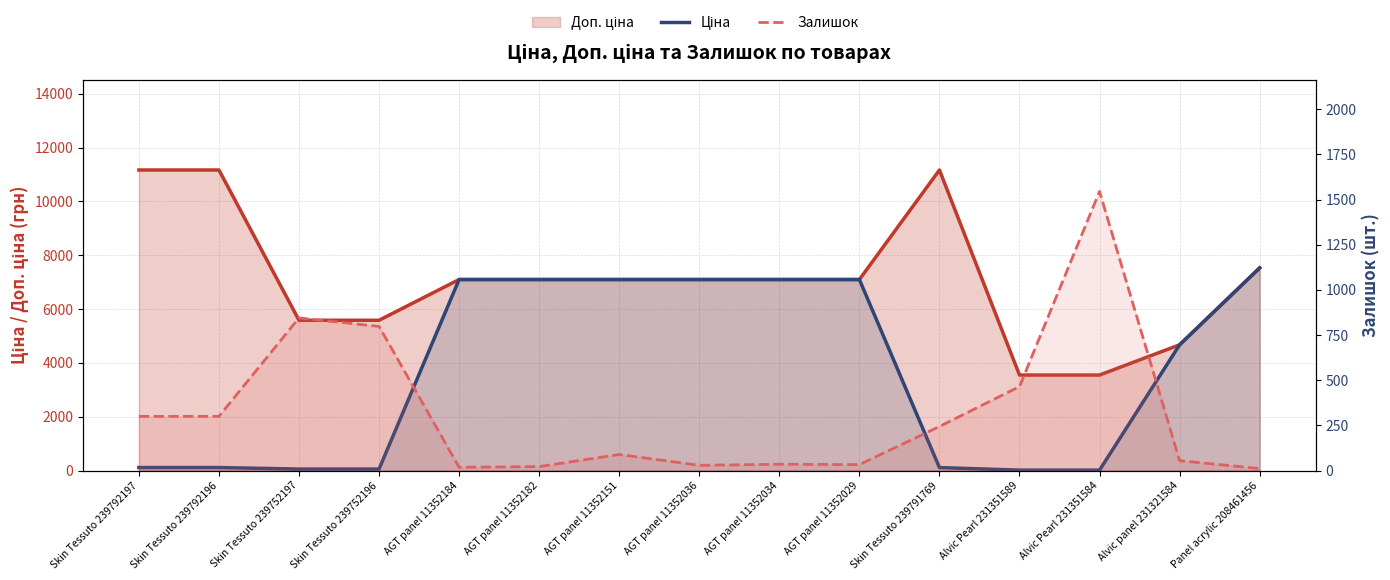

What is the maximum value for Ціна?

7530.7